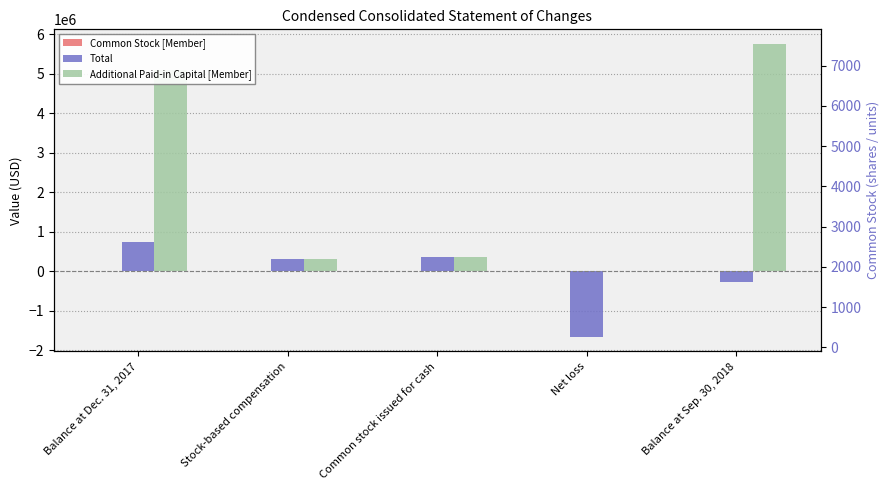

At which category is the sum across all series the highest?

Balance at Dec. 31, 2017